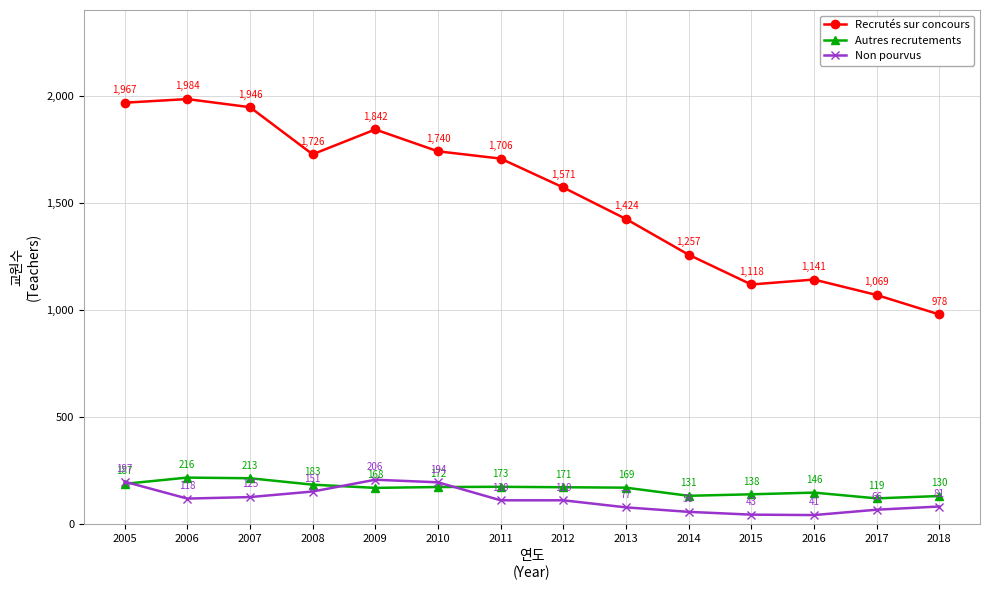

True or false: Non pourvus has more than 0 interior local peaks.

True